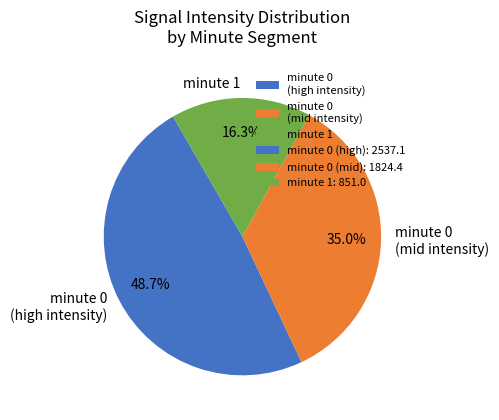

How many slices are in this pie chart?

3